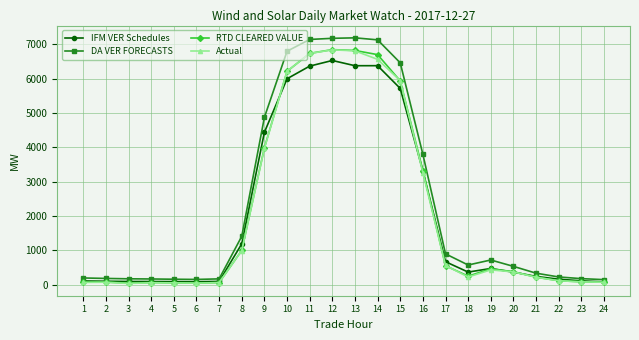

The DA VER FORECASTS series shows 171.5 at 3. True or false?

True